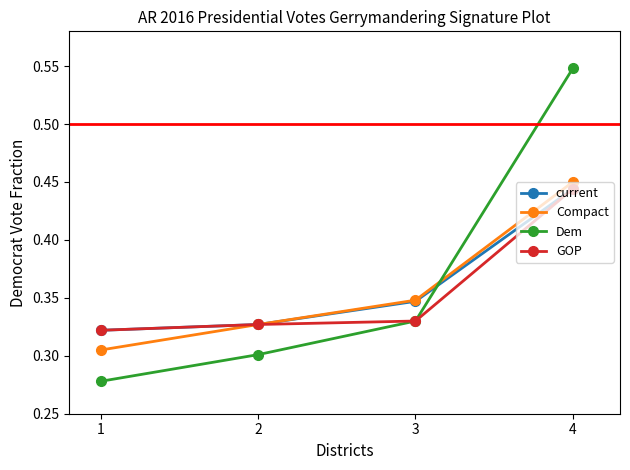

What is the difference between the highest and lowest values at 4?

0.1